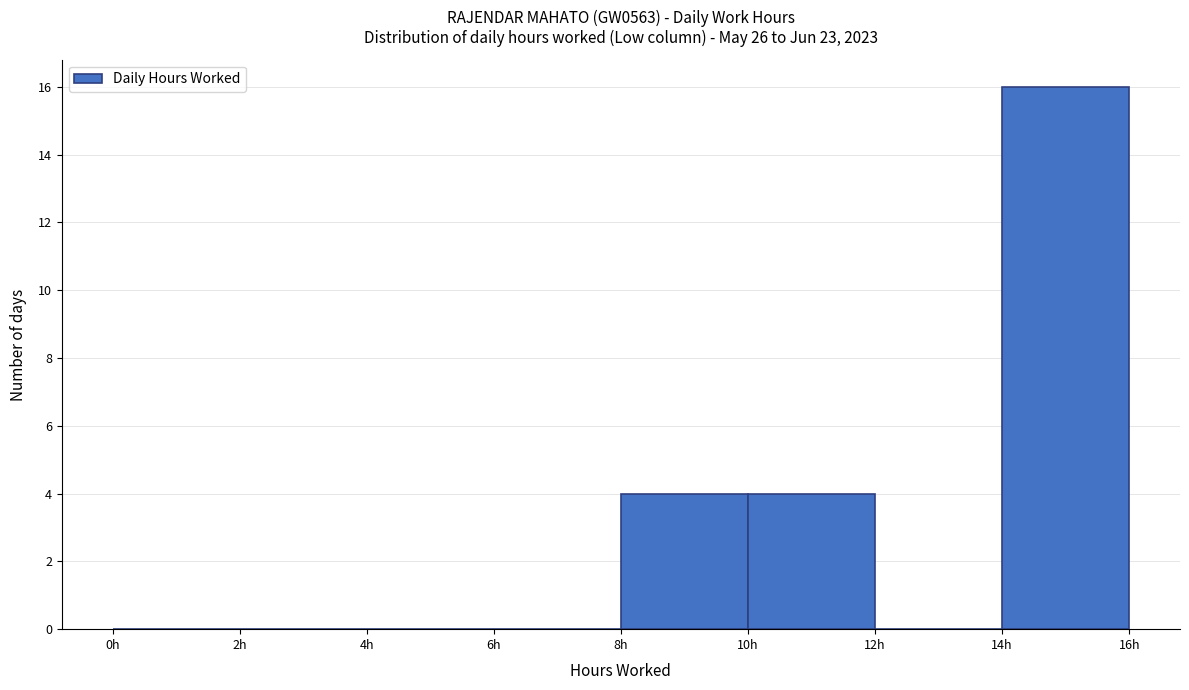

Over which range of the x-axis is the bar tallest?

14 to 16